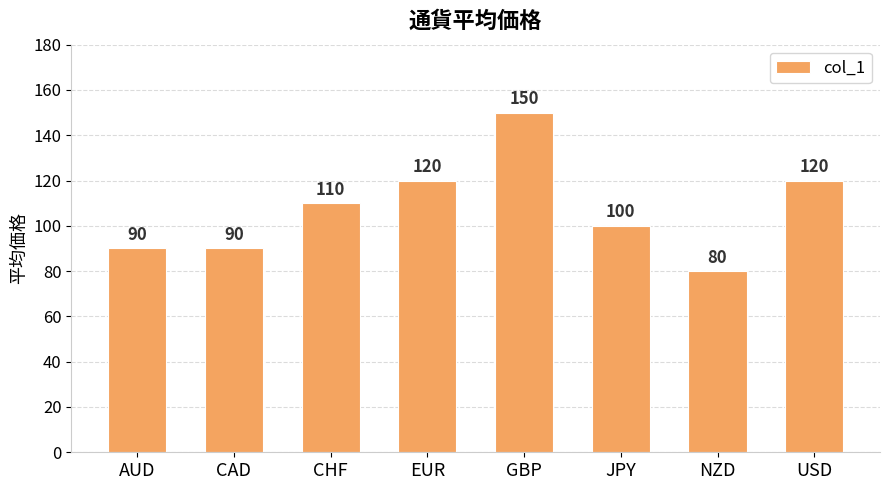

What position from the right is NZD?

2